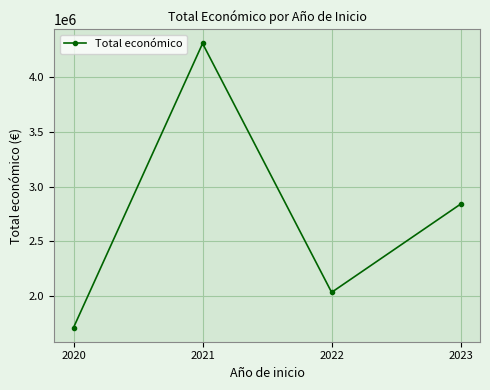

Reading right to left, list all the values displayed in this chart.

2023=2839669	2022=2032371	2021=4308495	2020=1710548